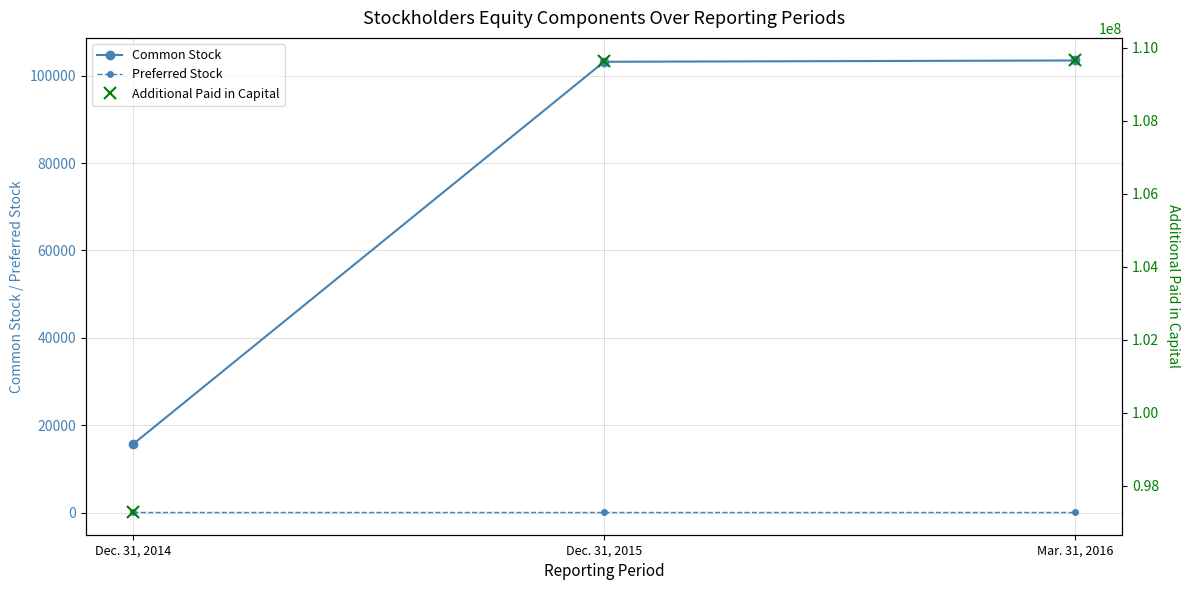

The value of Common Stock at Dec. 31, 2015 is 35074. True or false?

False